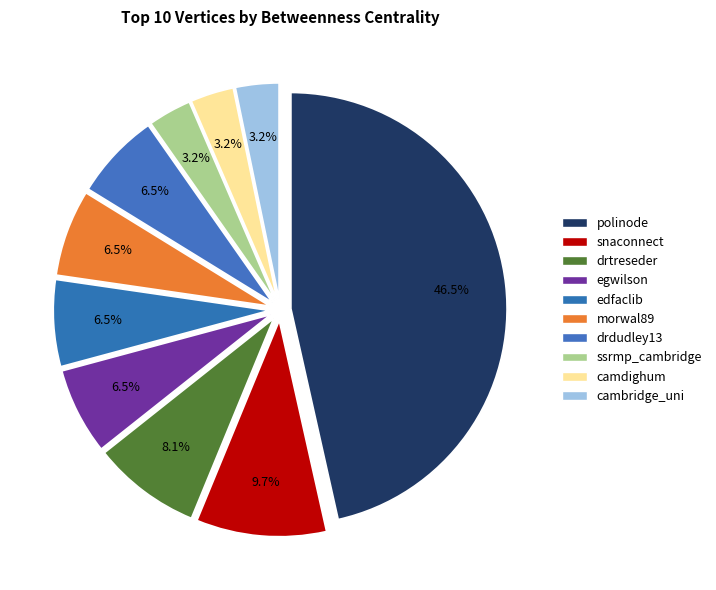

Is it true that egwilson is 6% of the pie?

True